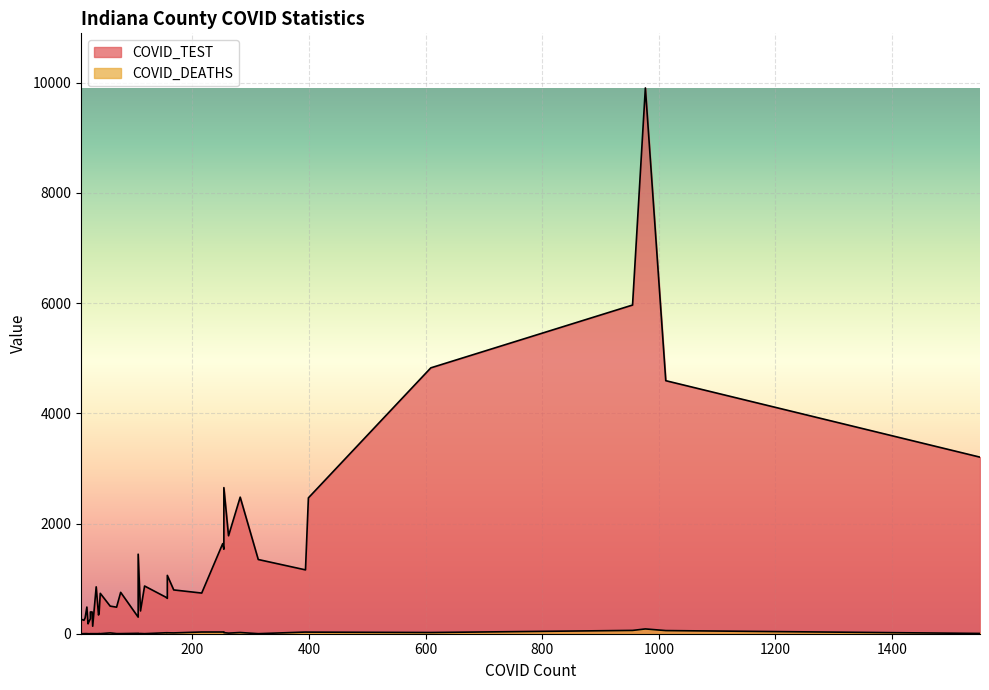

Count the number of categories in the chart.

40